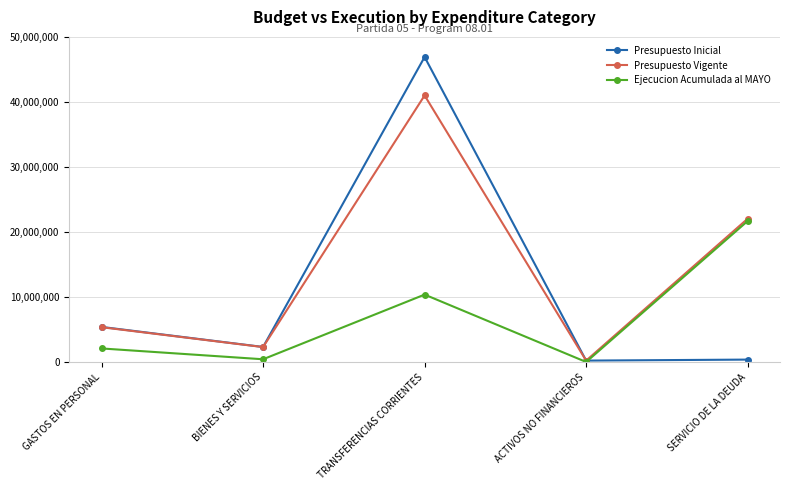

Which series has the largest total across all categories?

Presupuesto Vigente